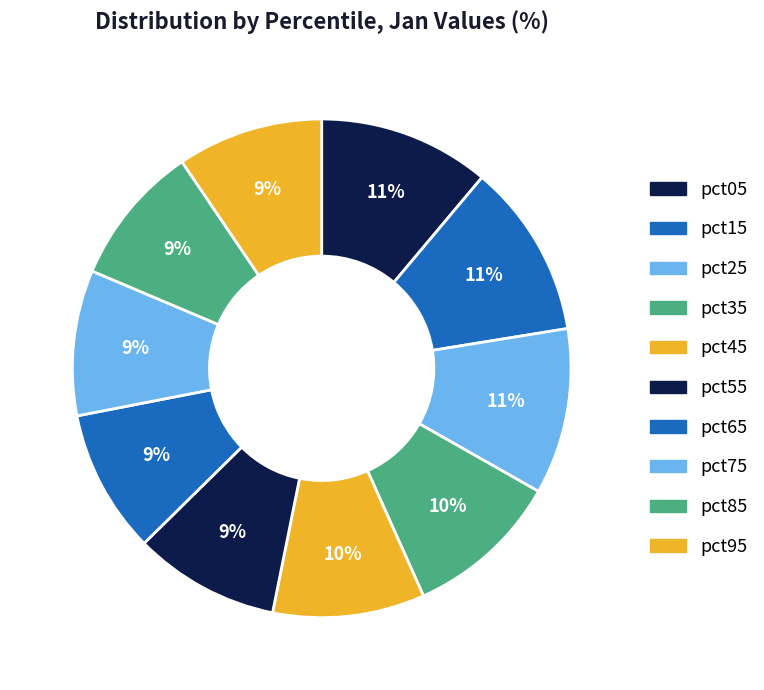

Is it true that pct15 is 11% of the pie?

True